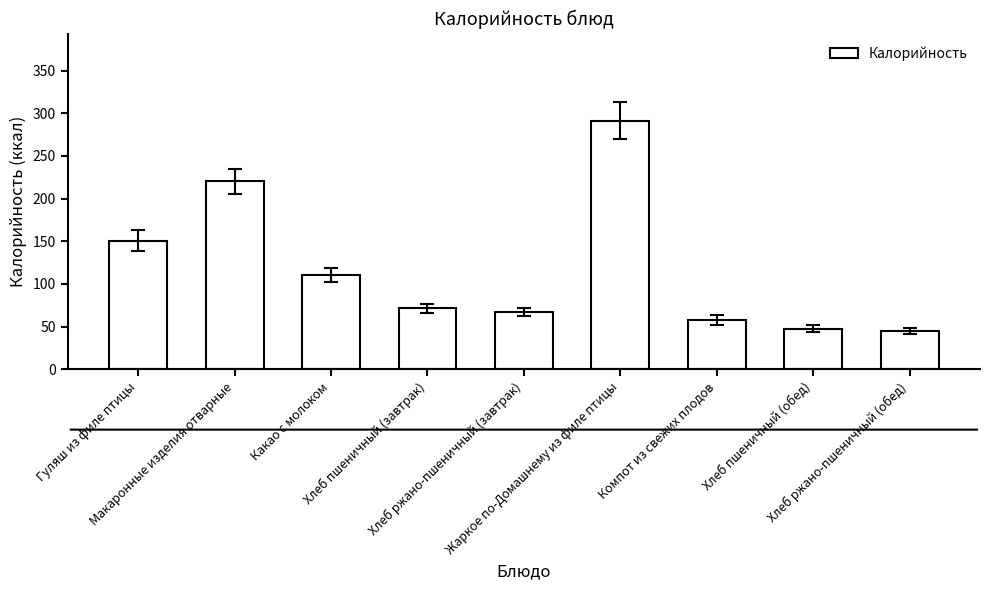

What value does the data have at Хлеб пшеничный (обед)?

47.5